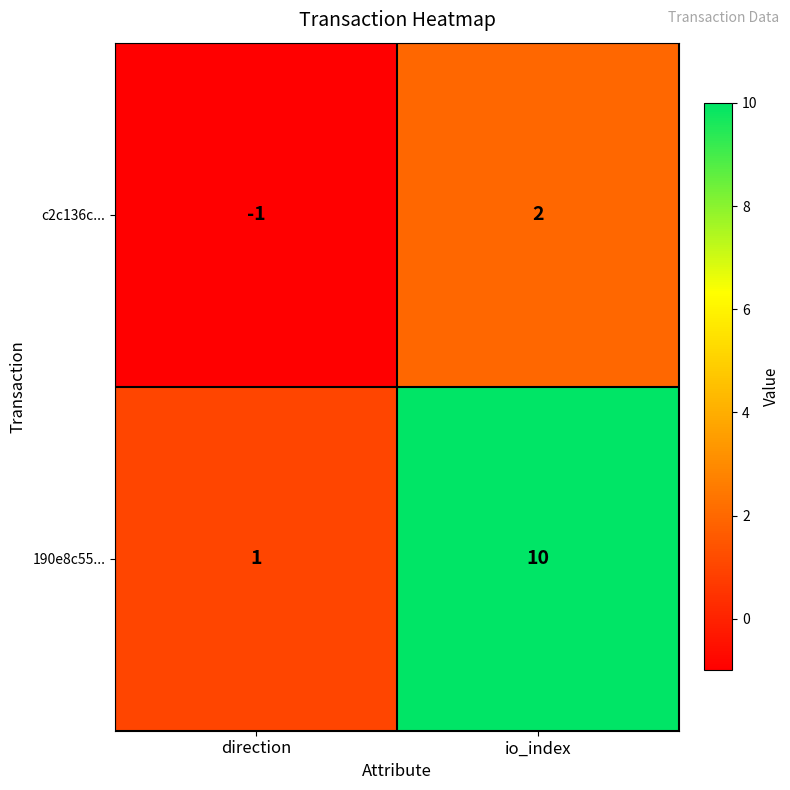

Which series has the widest spread of values?

190e8c55...